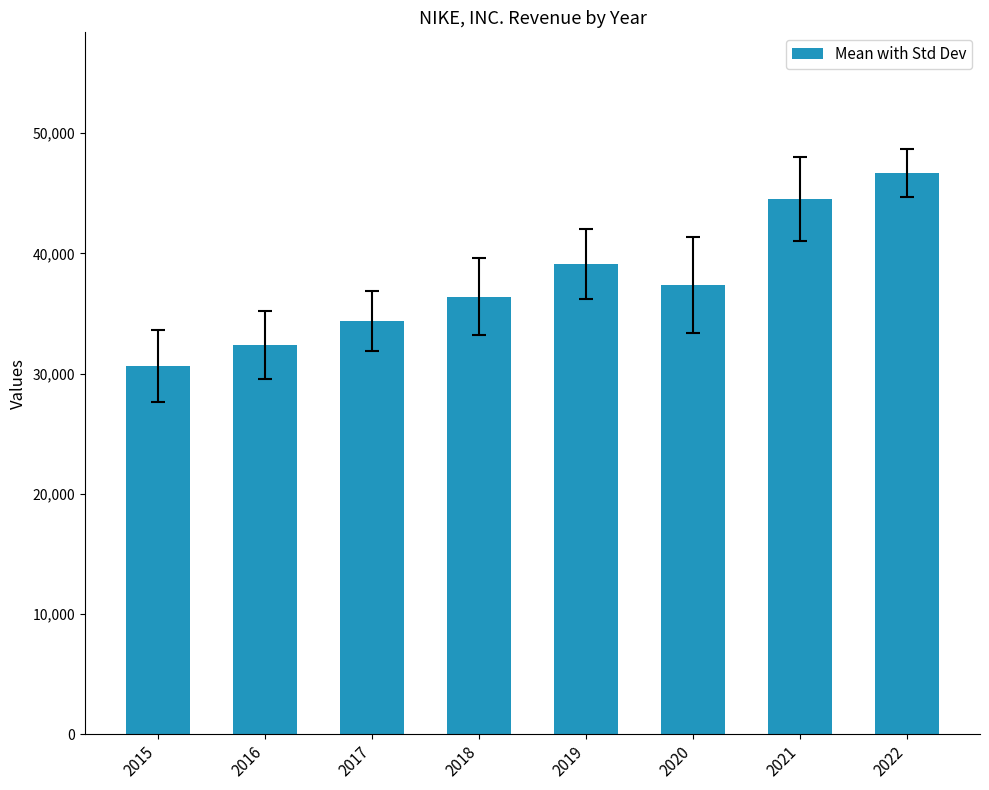

What is the sum of all values?

301492